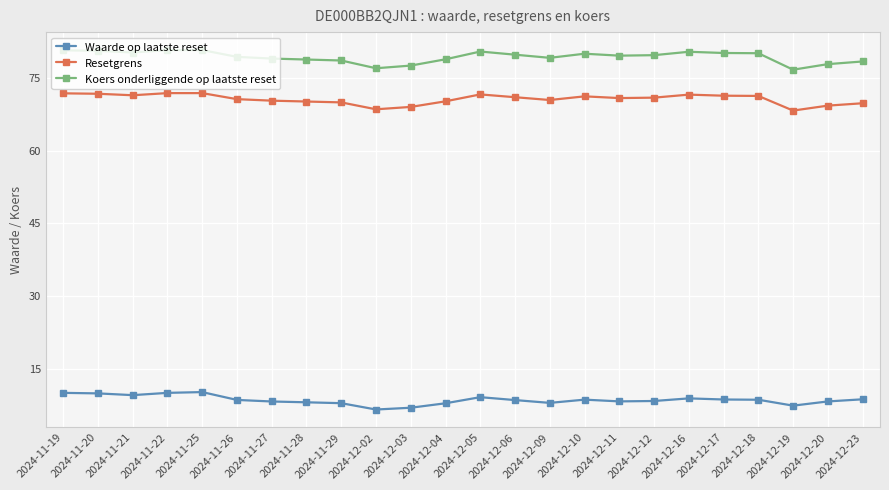

True or false: Koers onderliggende op laatste reset has more than 1 points higher than both neighbors.

True